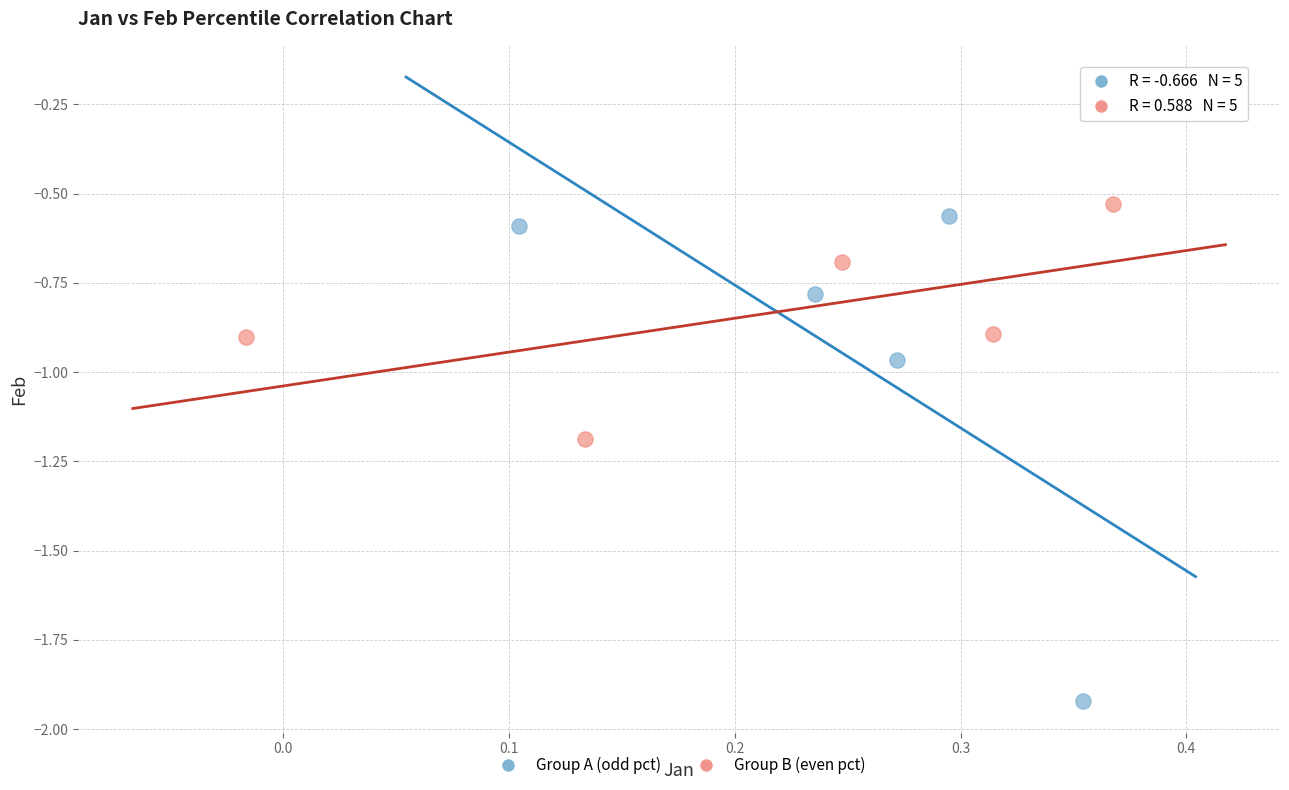

Which series has the widest spread of Y values?

Group A (odd pct)